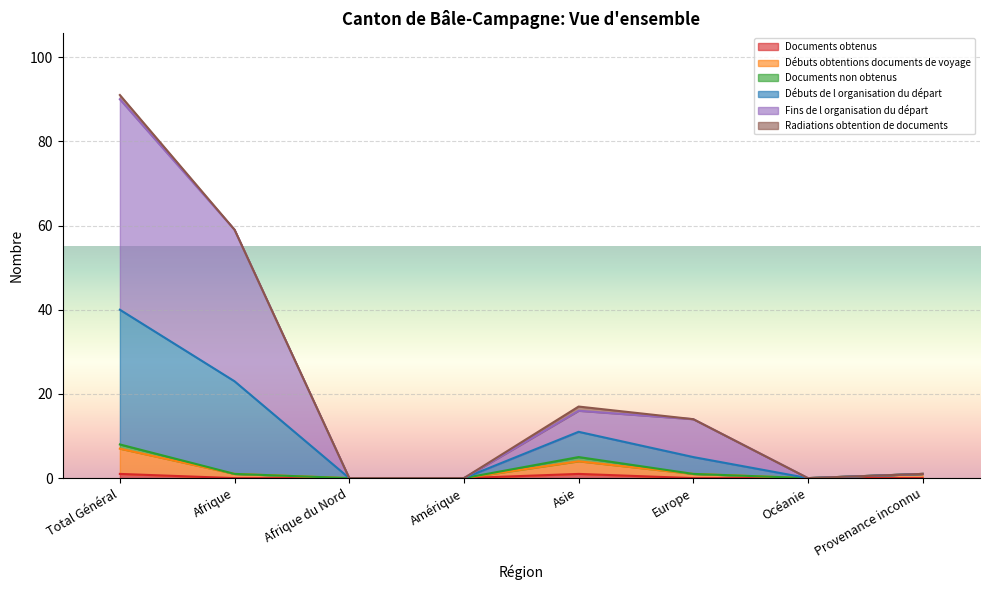

At which label does Débuts obtentions documents de voyage reach its minimum?

Afrique du Nord